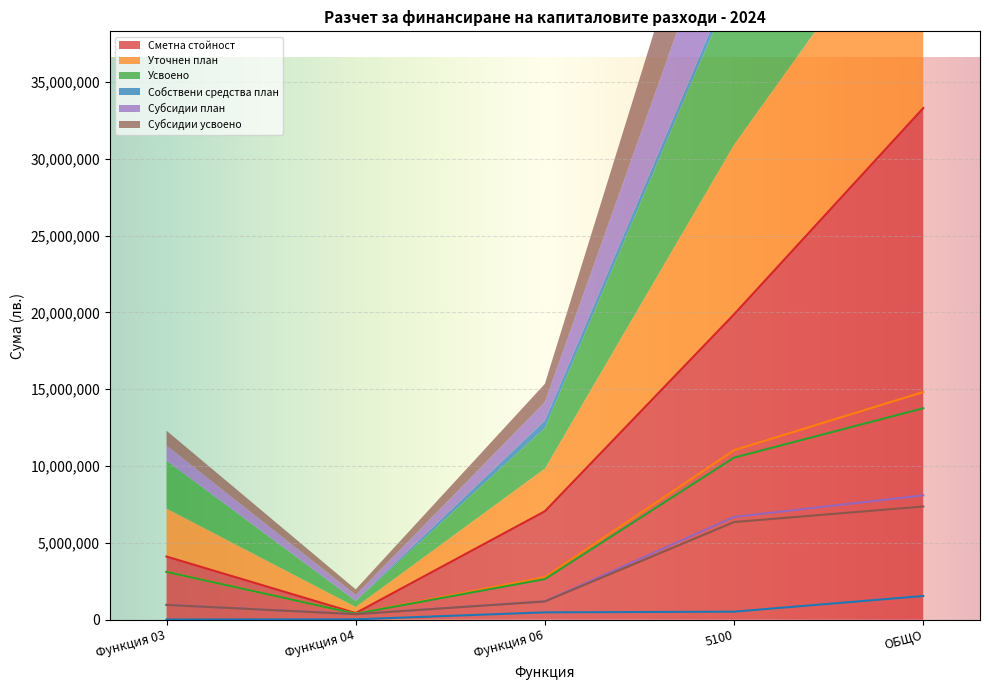

True or false: Субсидии план and Сметна стойност intersect in this chart.

False